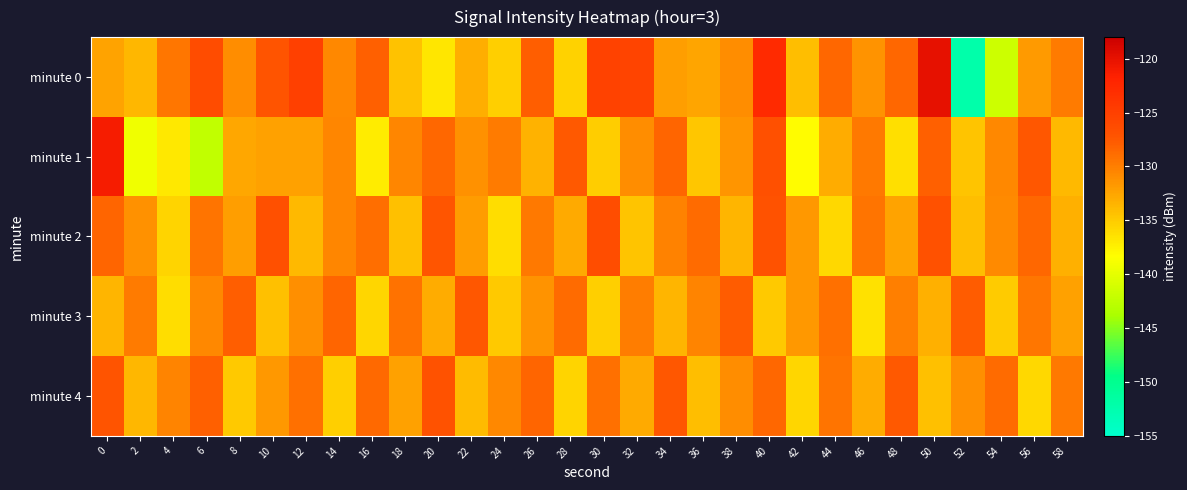

At which category is the sum across all series the highest?

40